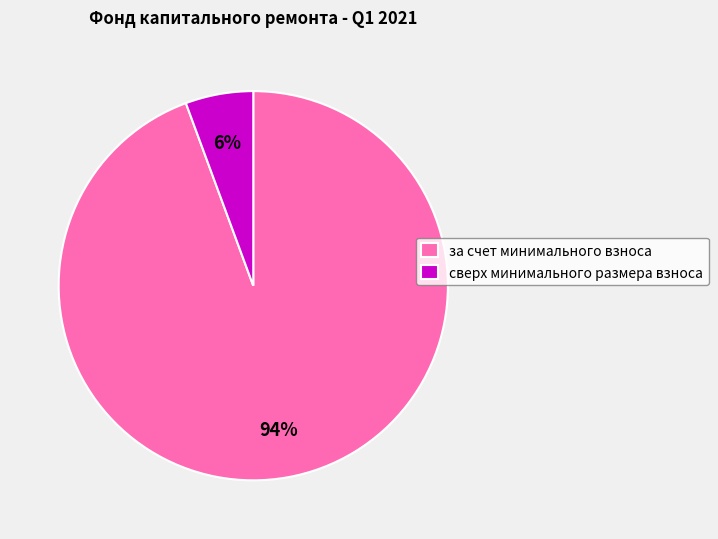

How many segments does this pie chart have?

2